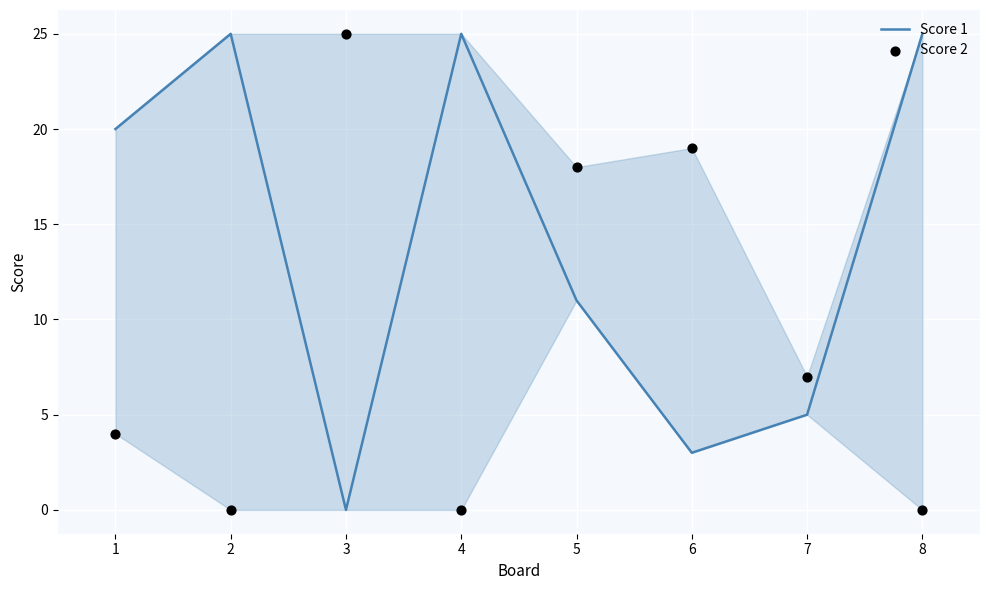

Which series has the largest Y range (max minus min)?

Score 1